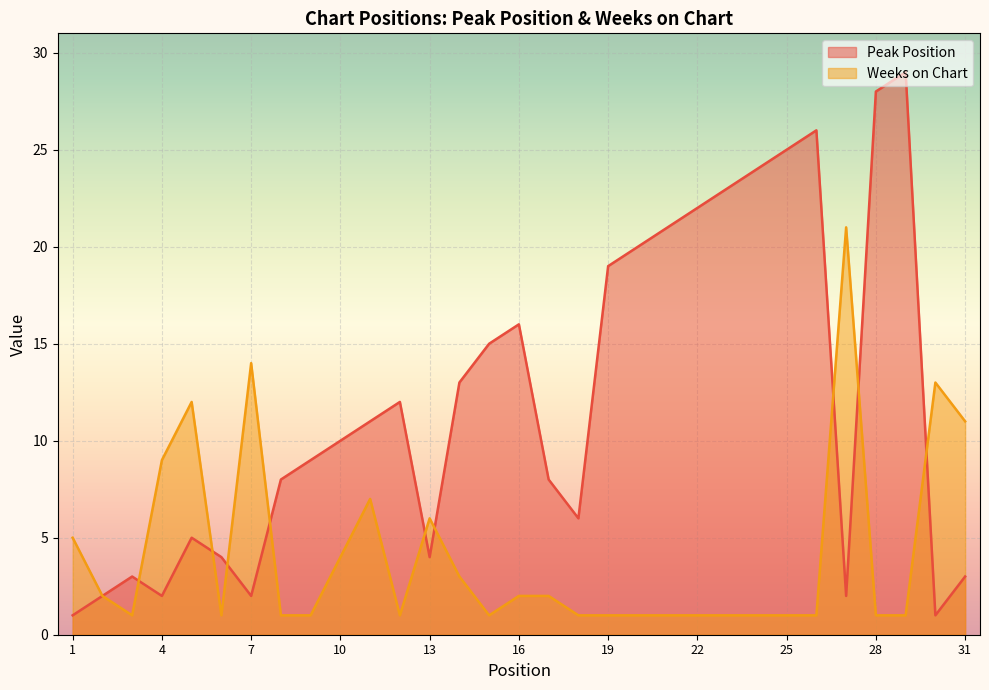

What is the total value across all series at 13?

10